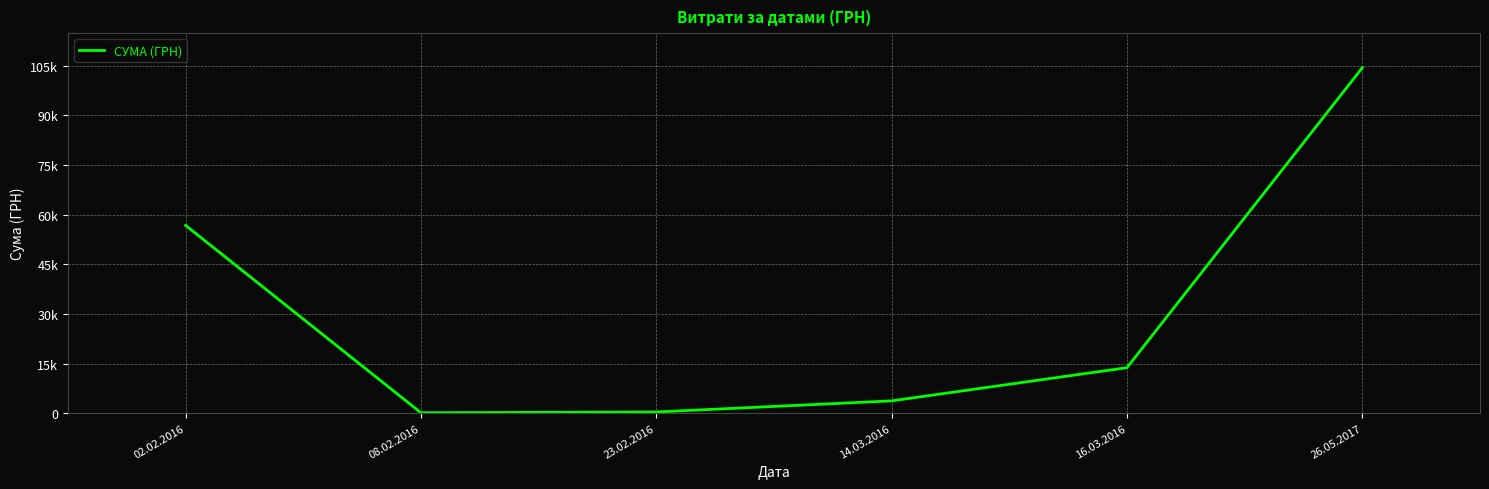

What position from the right is 23.02.2016?

4